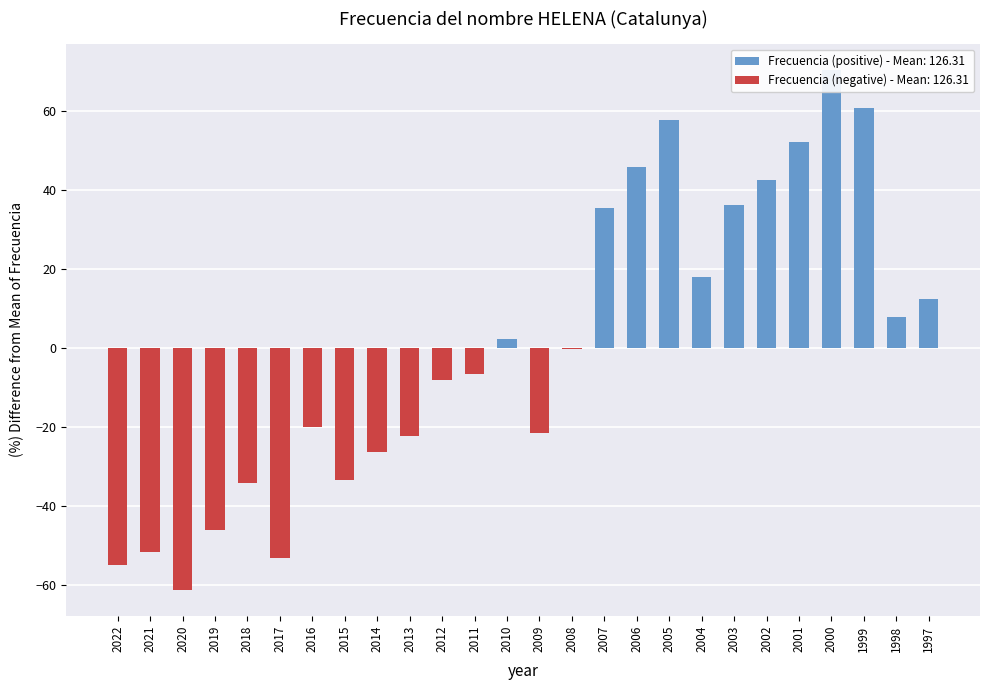

What value does the data have at 2022?

-54.9